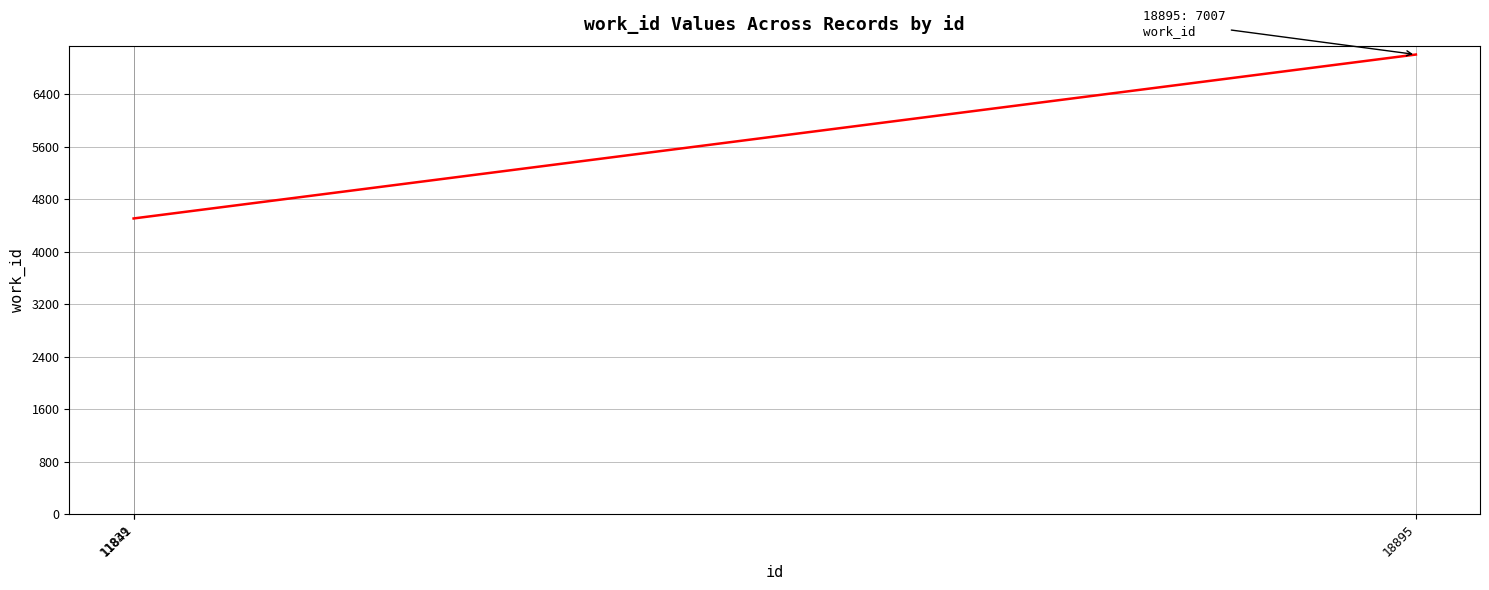

What is the greatest value displayed?

7007